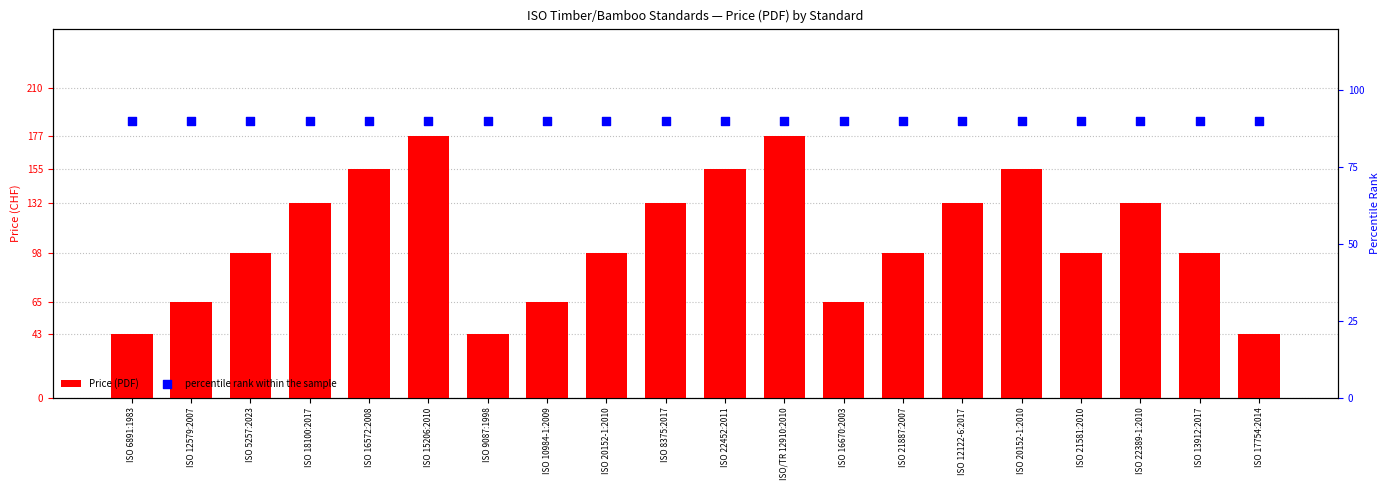

Which series has the largest total across all categories?

Price (PDF)